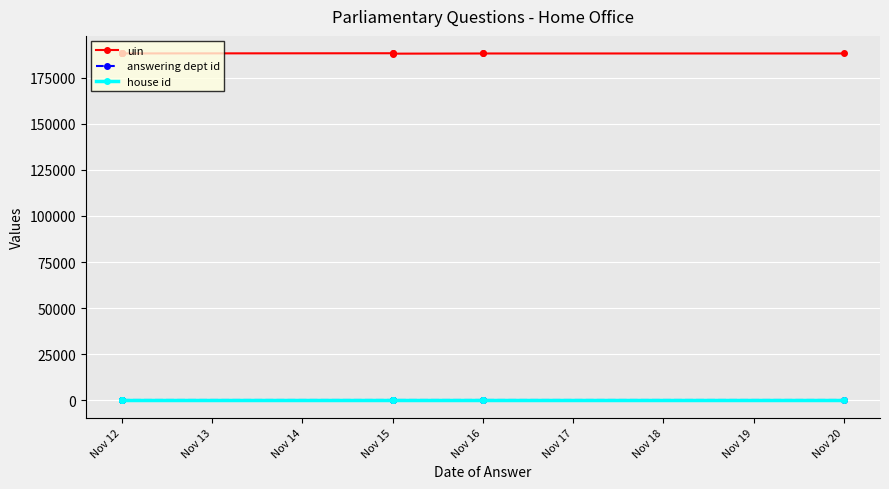

Count the number of categories in the chart.

10